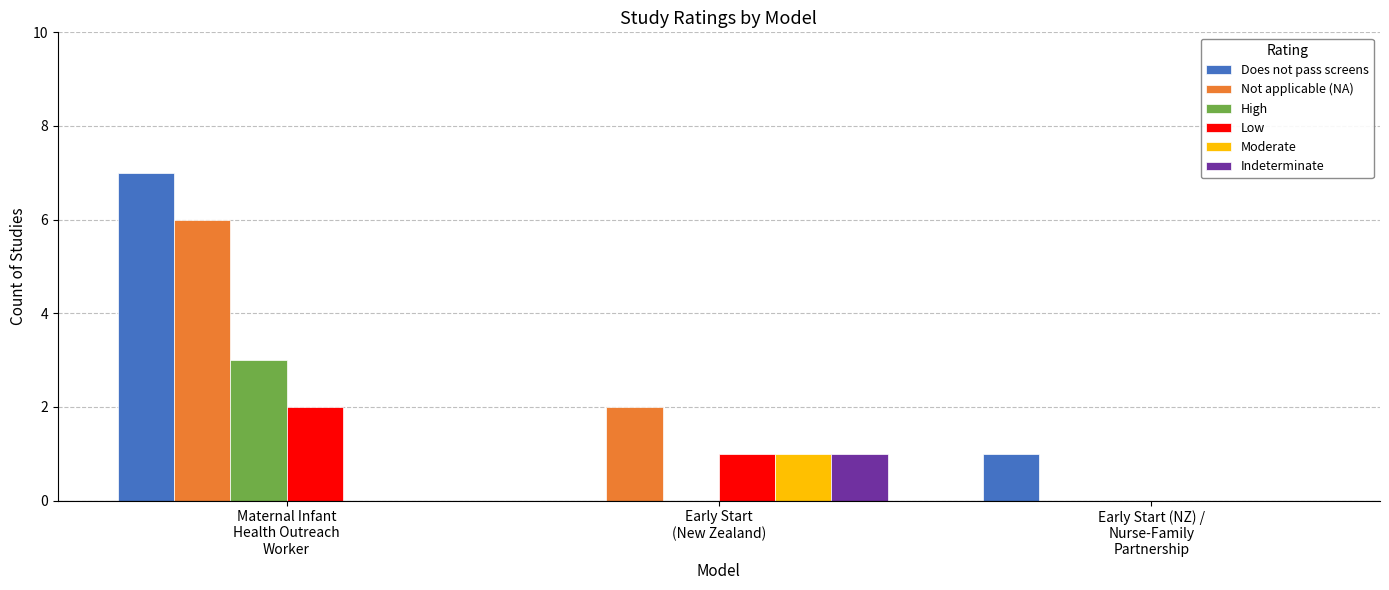

At which category is the sum across all series the highest?

Maternal Infant
Health Outreach
Worker